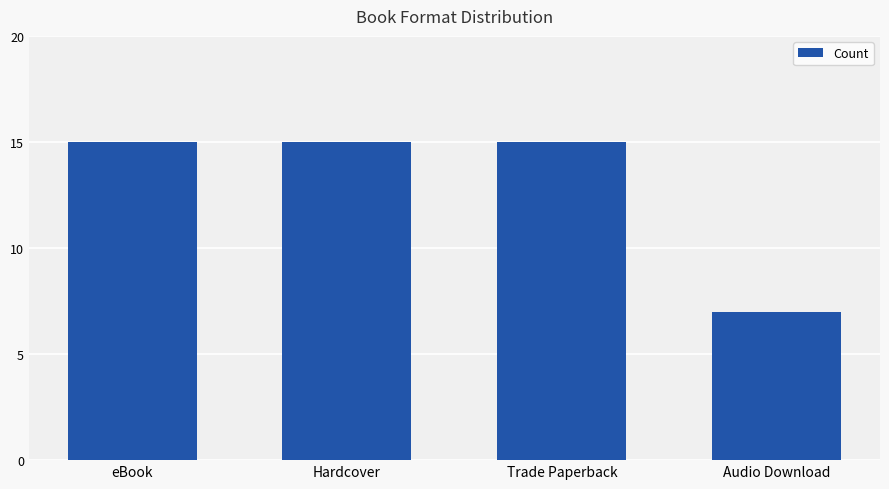

Are the bars grouped side by side (vs. stacked)?

No